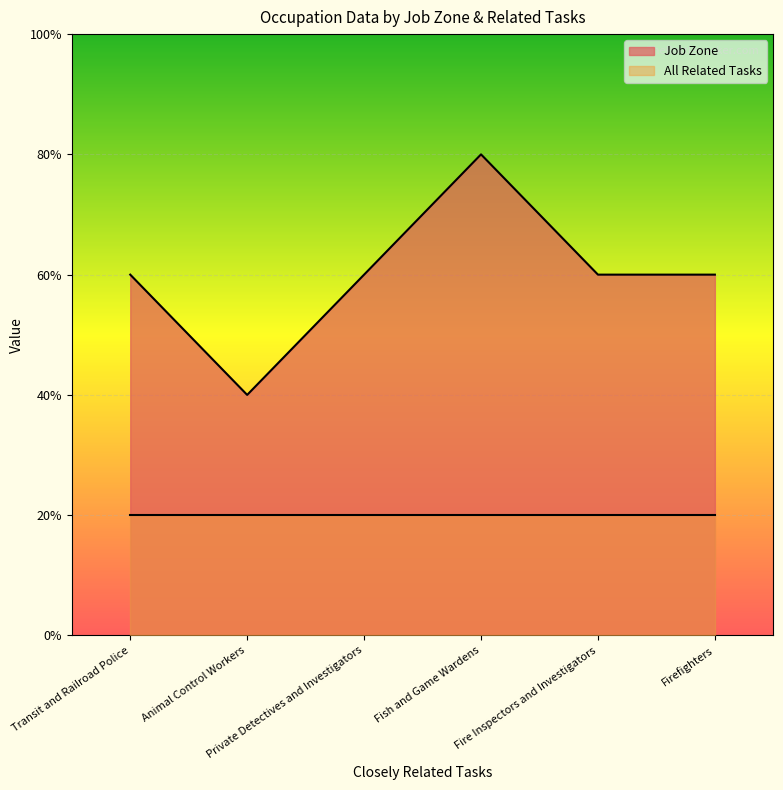

What is the change in value from Animal Control Workers to Fish and Game Wardens?

+2